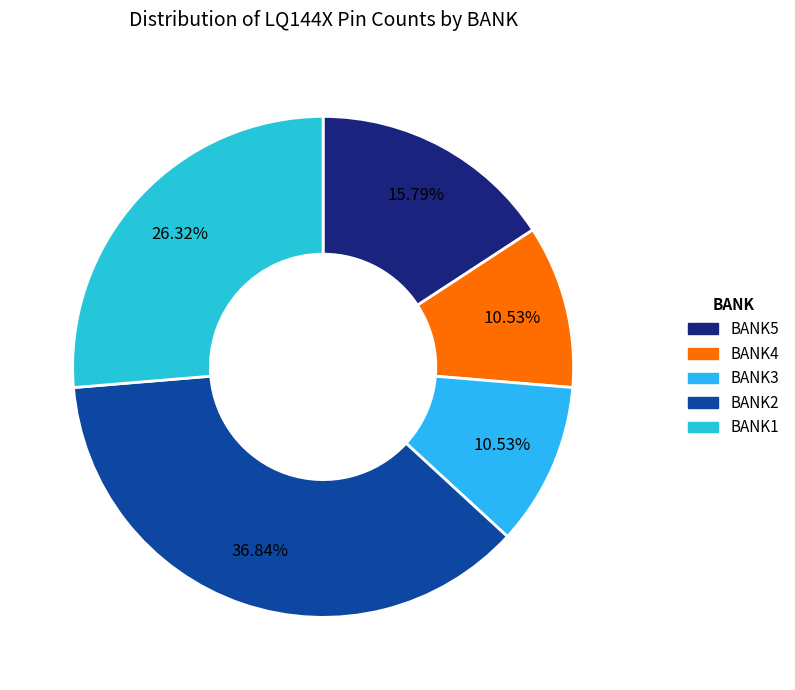

Approximately how many times larger is the value at BANK2 compared to BANK5?

2.3